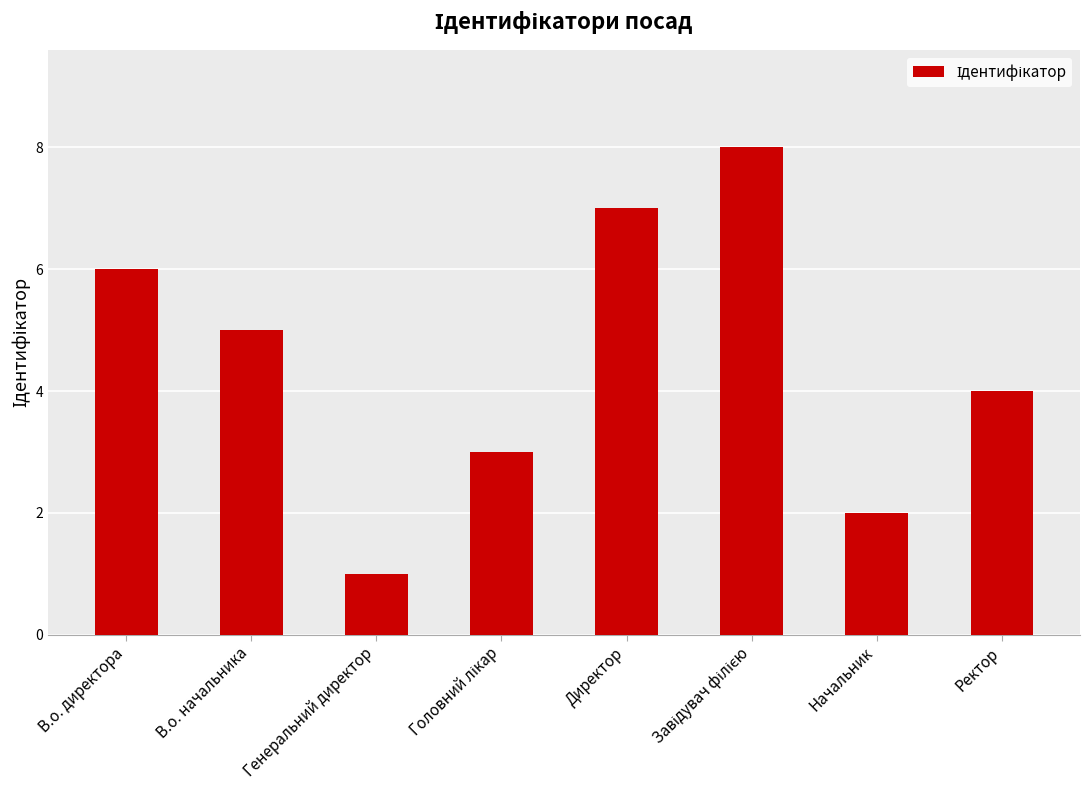

What is the smallest value displayed?

1